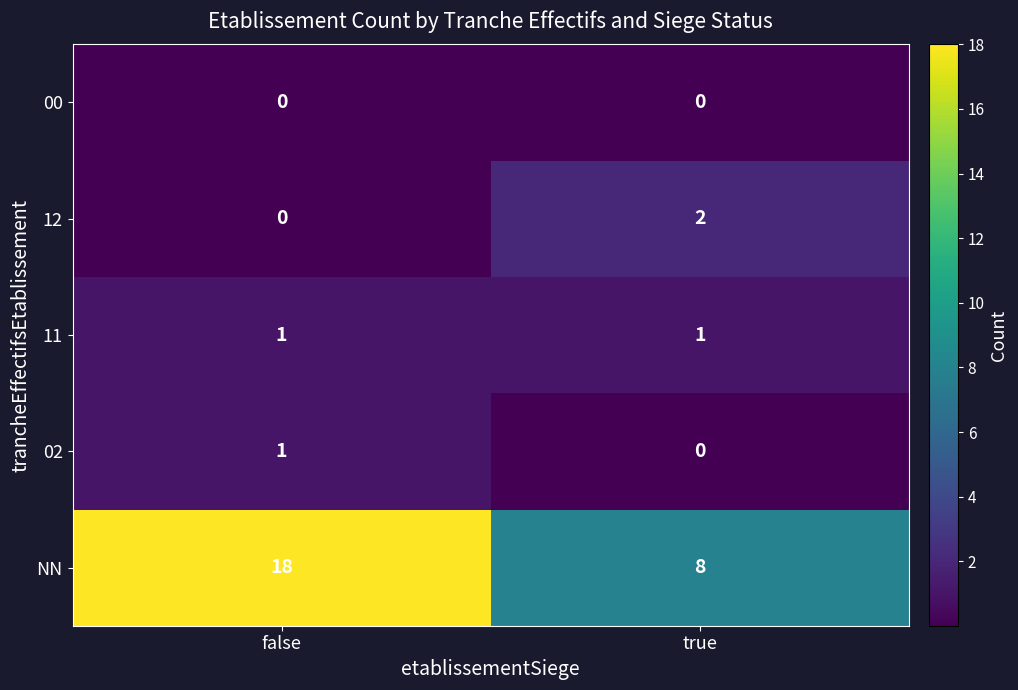

What value does the NN series have at true, to the nearest 5?

10